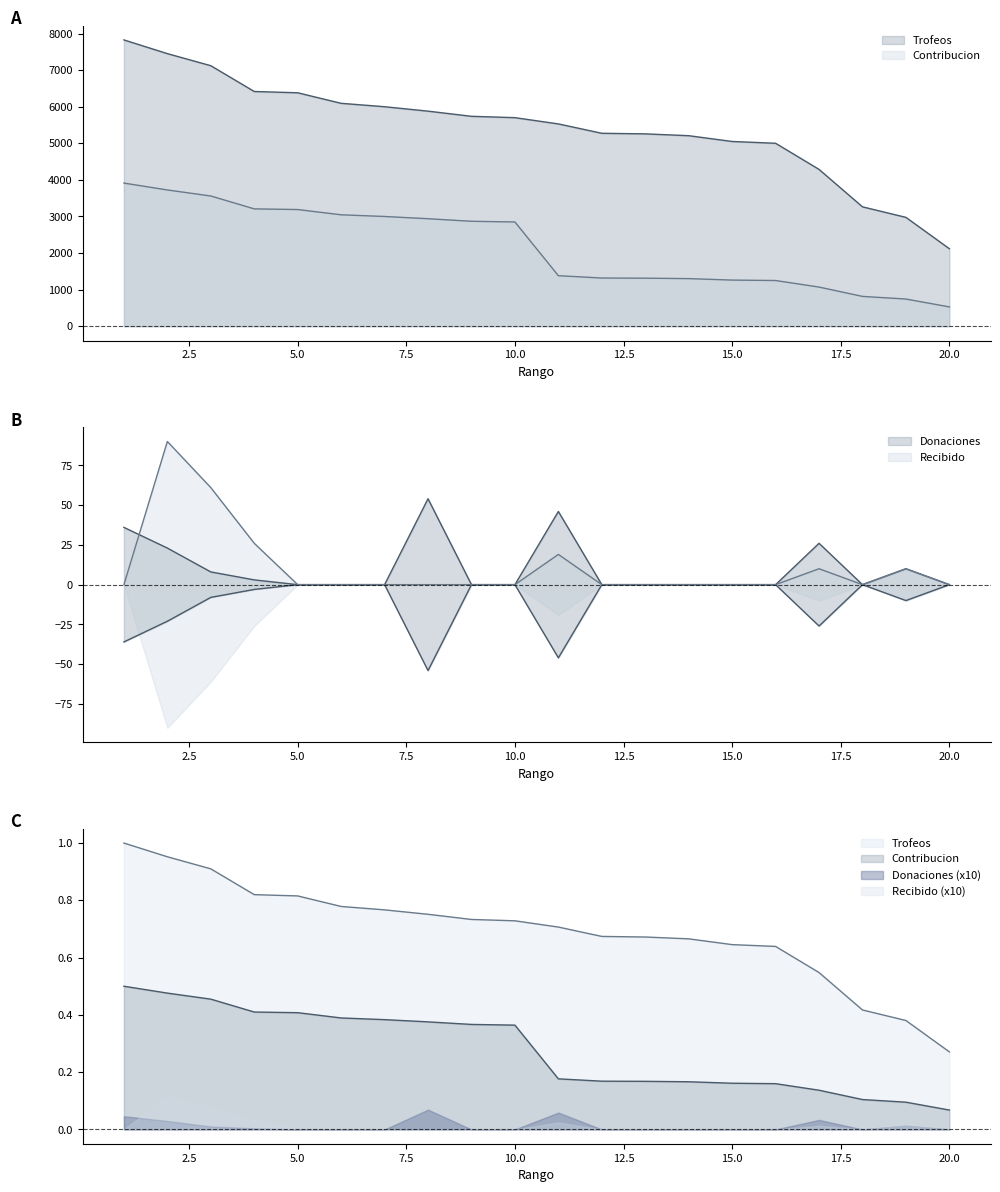

How many series are shown in this chart?

4